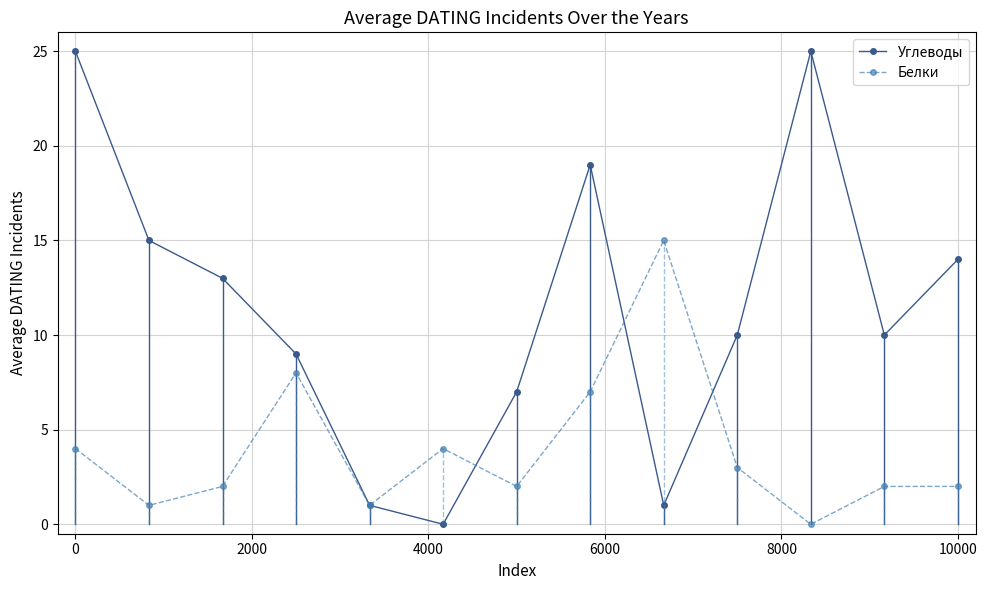

What is the difference between the maximum and minimum values in the Белки series?

15